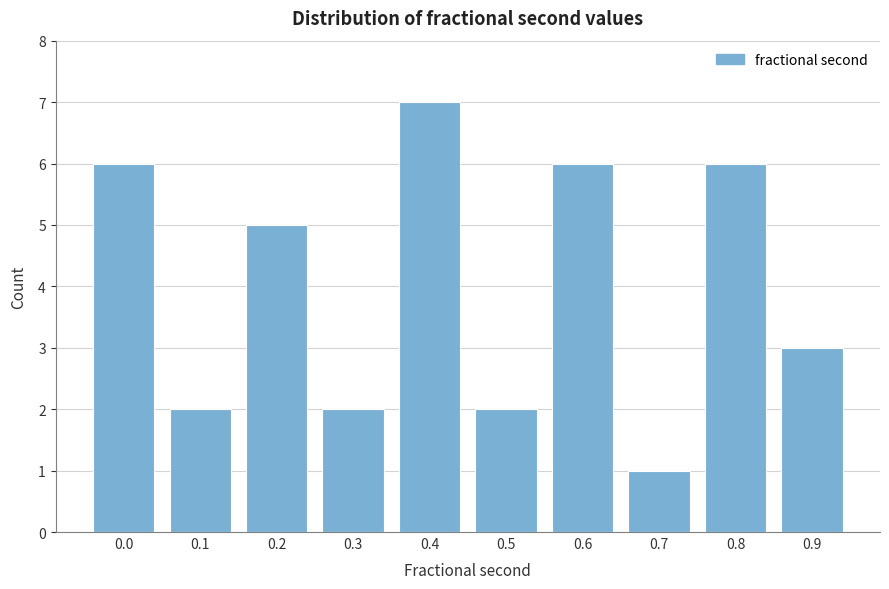

Reading right to left, list all the values displayed in this chart.

3	6	1	6	2	7	2	5	2	6